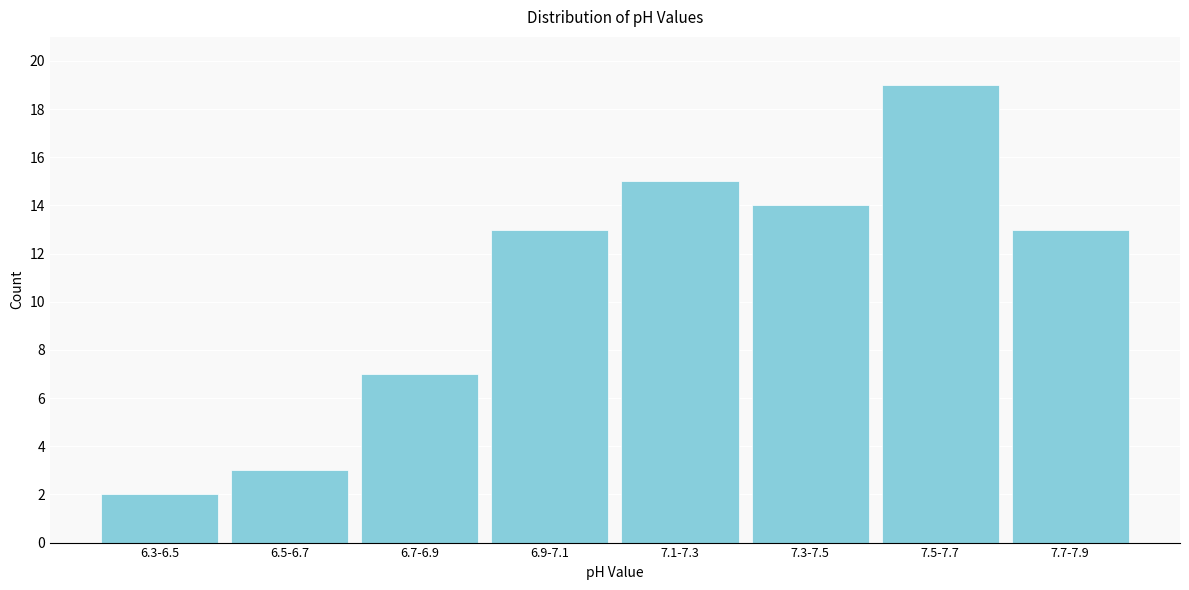

Reading right to left, transcribe all the data shown in this chart.

7.7-7.9=13	7.5-7.7=19	7.3-7.5=14	7.1-7.3=15	6.9-7.1=13	6.7-6.9=7	6.5-6.7=3	6.3-6.5=2